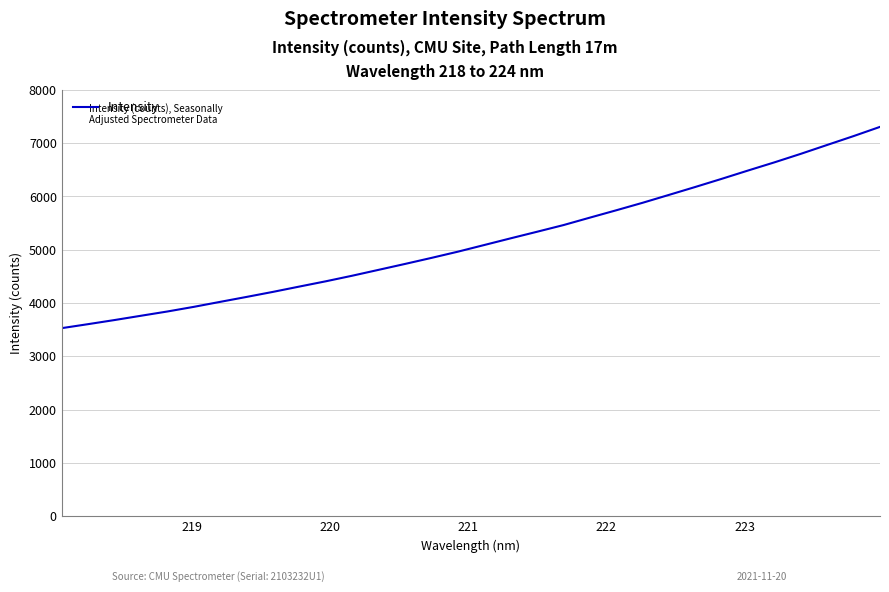

How many lines are shown in the chart?

1